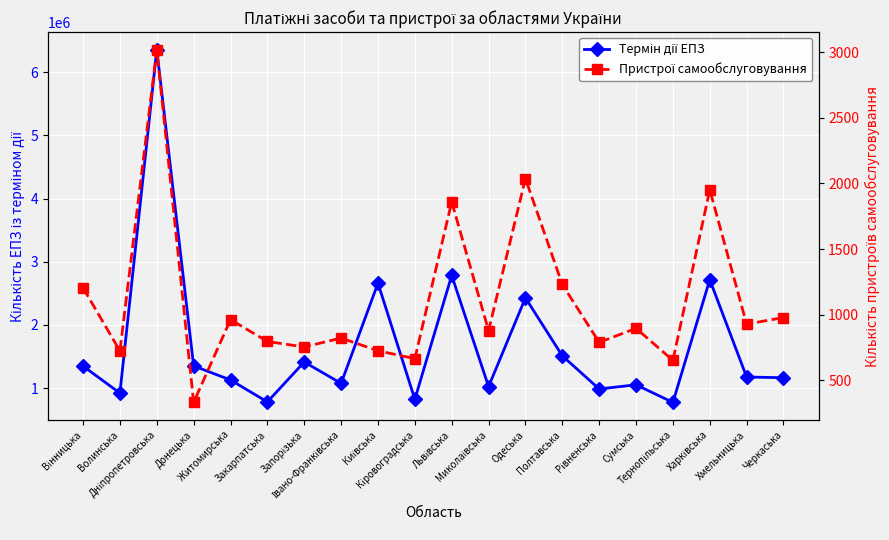

How many series are shown in this chart?

2